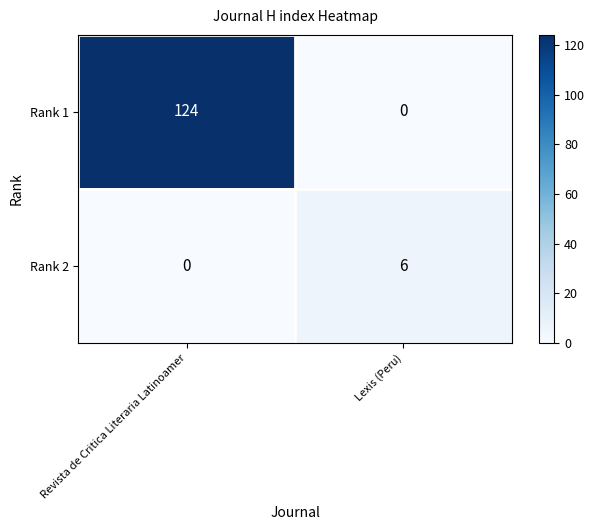

Which series has the largest range (max minus min)?

Rank 1